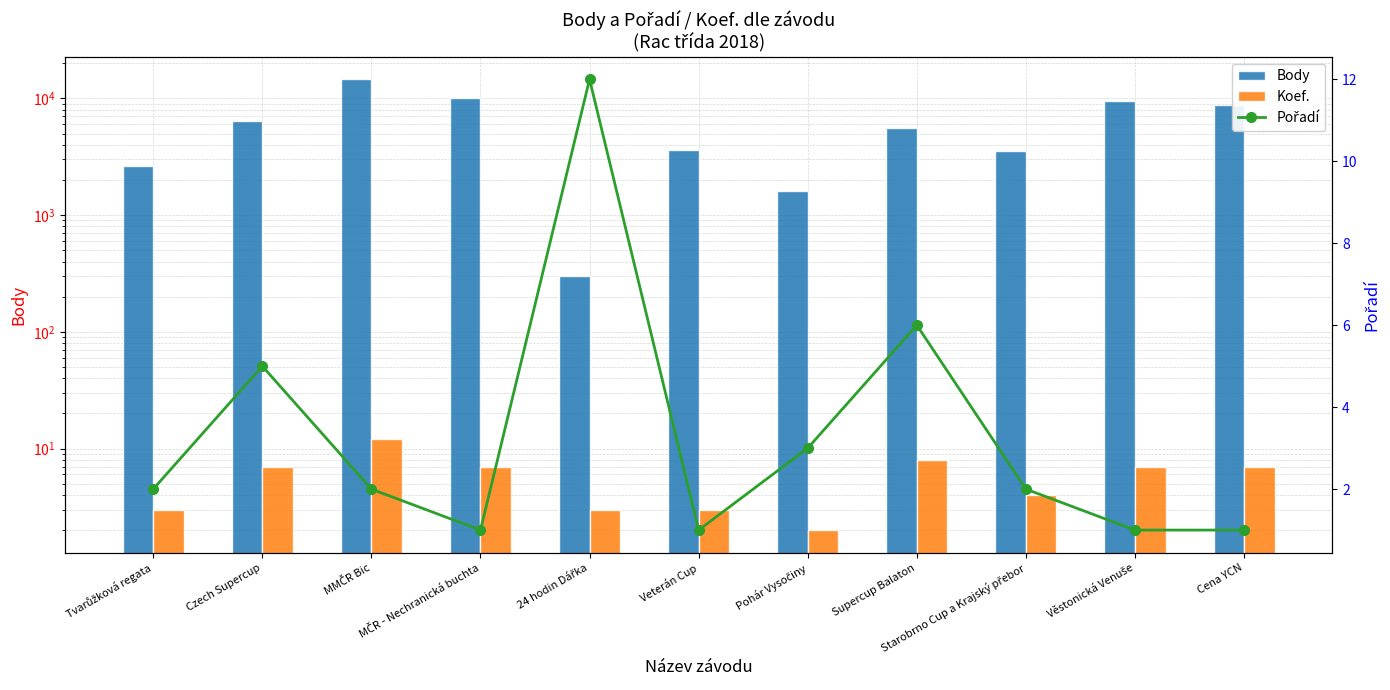

Does the chart contain stacked bars?

No